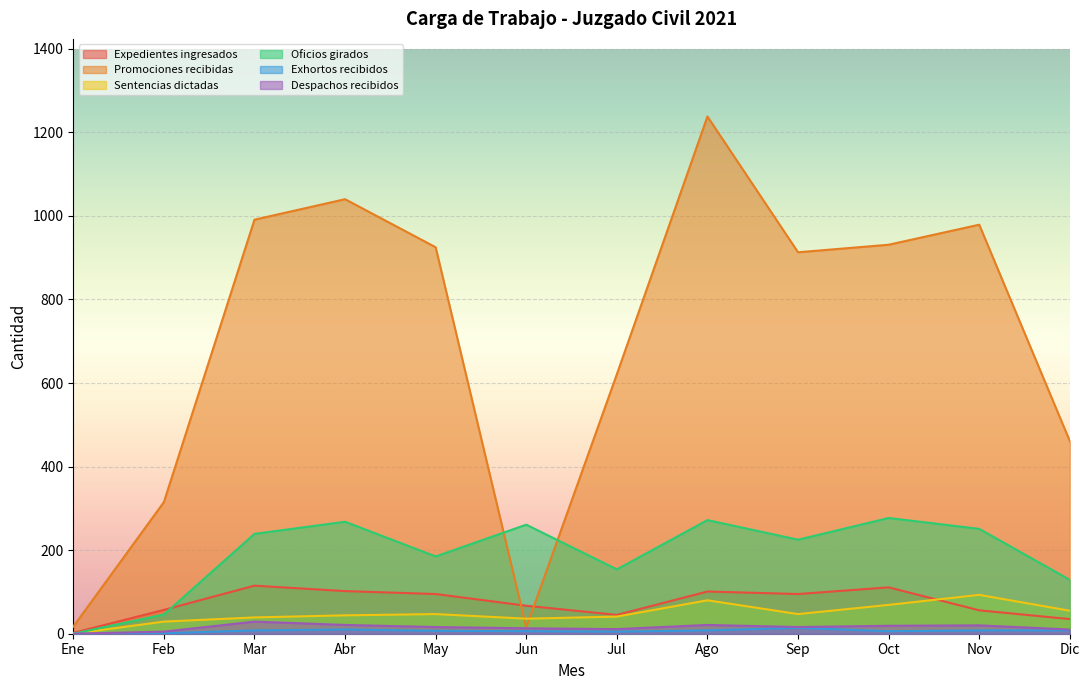

The Promociones recibidas series shows 401 at Mar. True or false?

False